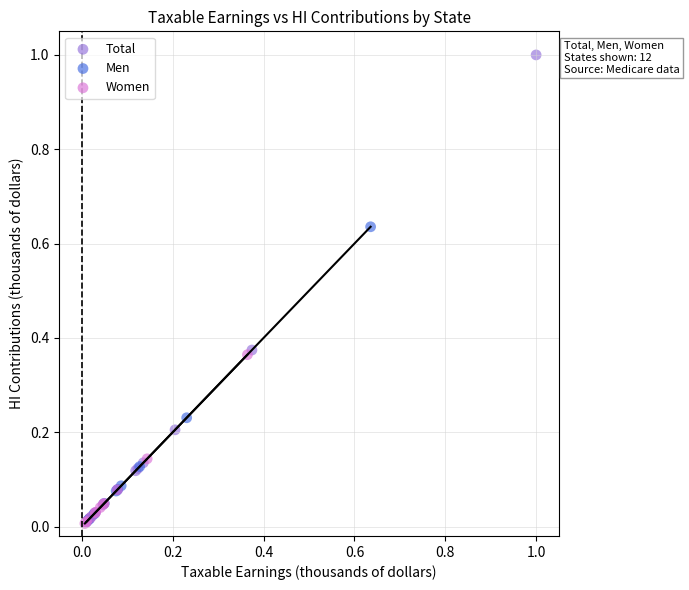

Which series has the largest Y range (max minus min)?

Total